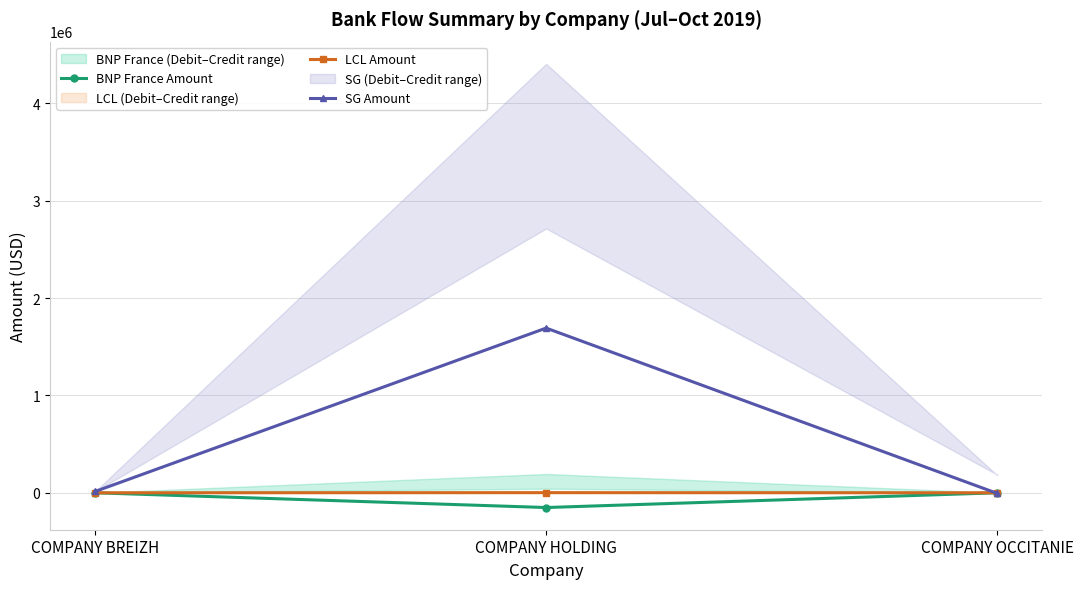

Rank the series at COMPANY OCCITANIE from lowest to highest value.

SG Amount, BNP France Amount, LCL Amount